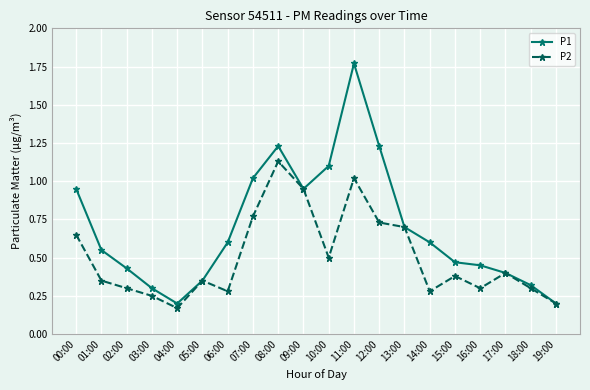

How many series are shown in this chart?

2